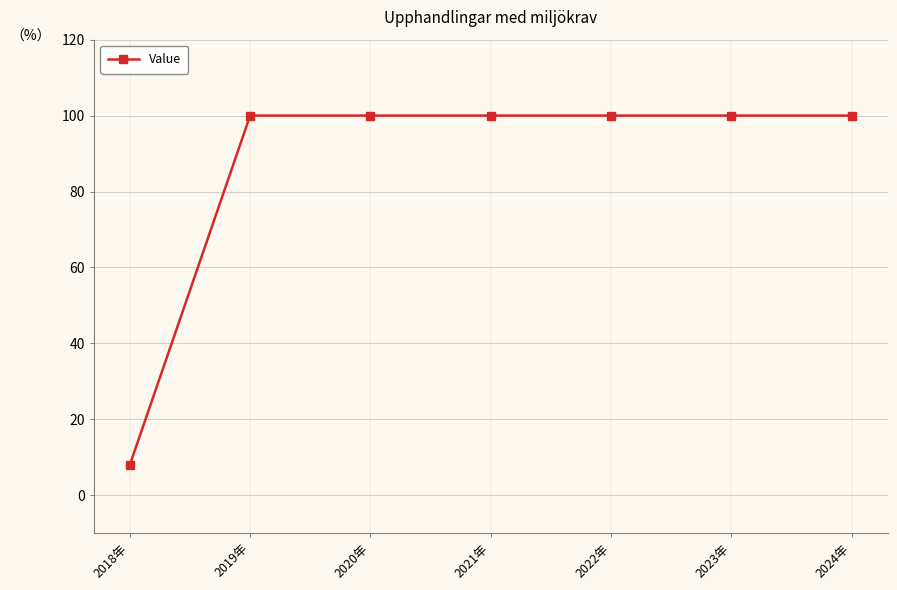

Which category has the lowest value across all series?

2018年